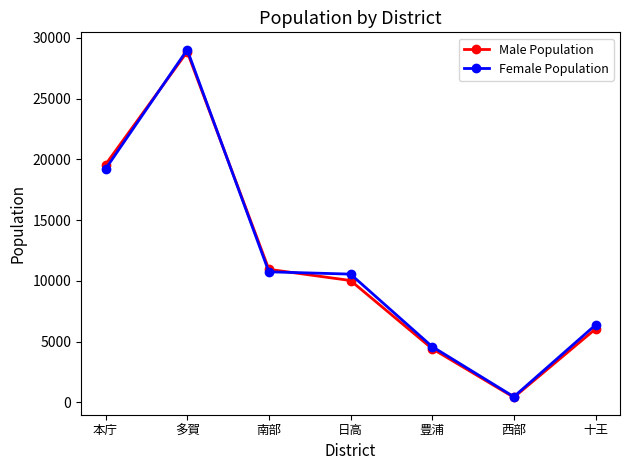

At how many categories does at least one series exceed 5509?

5